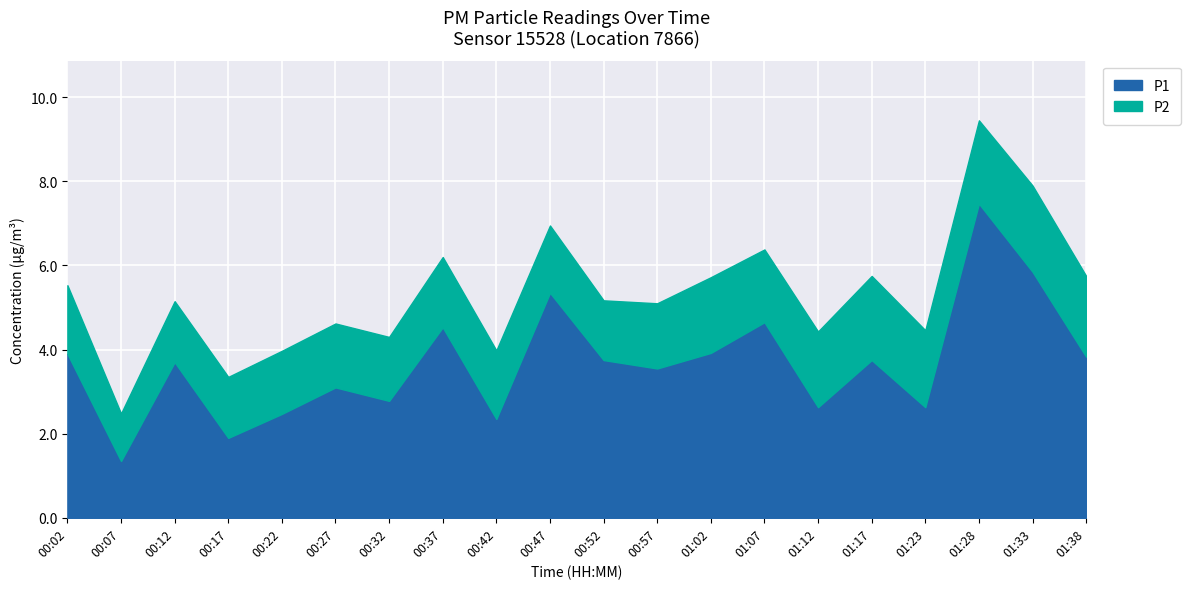

List the series in order of their overall mean, highest first.

P1, P2